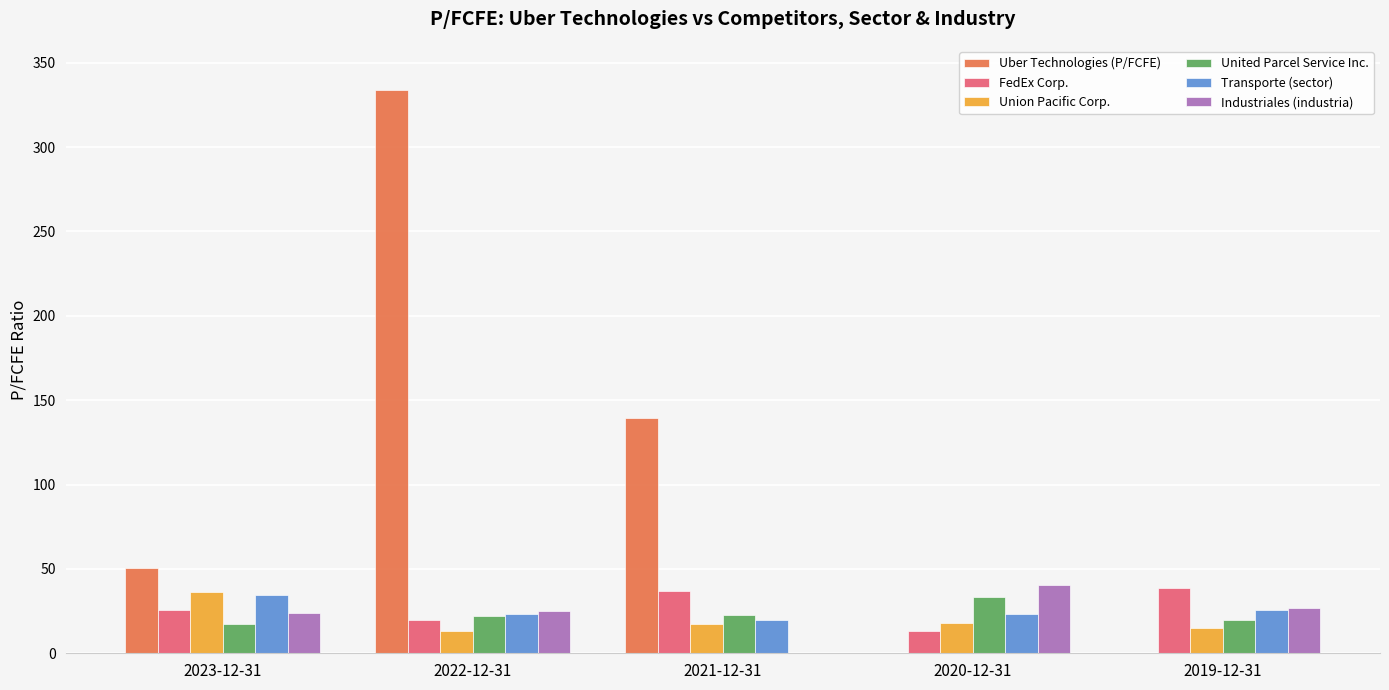

Between 2023-12-31 and 2020-12-31, which series saw the biggest shift?

Uber Technologies (P/FCFE)